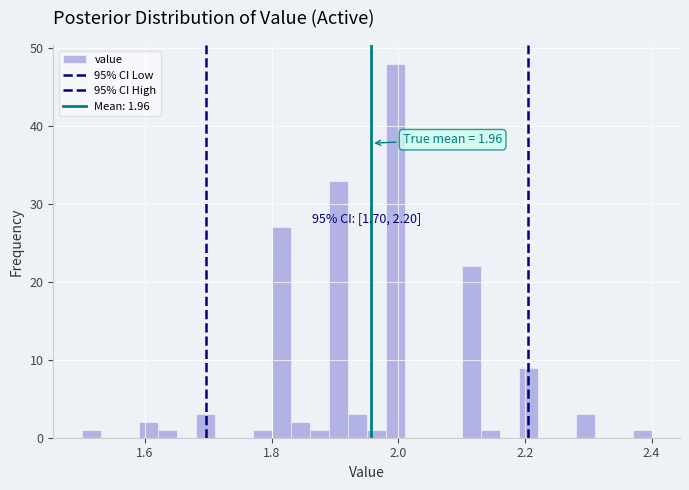

Around what value on the x-axis is the tallest bar? Give the approximate position of its centre, as read against the axis.

2.00